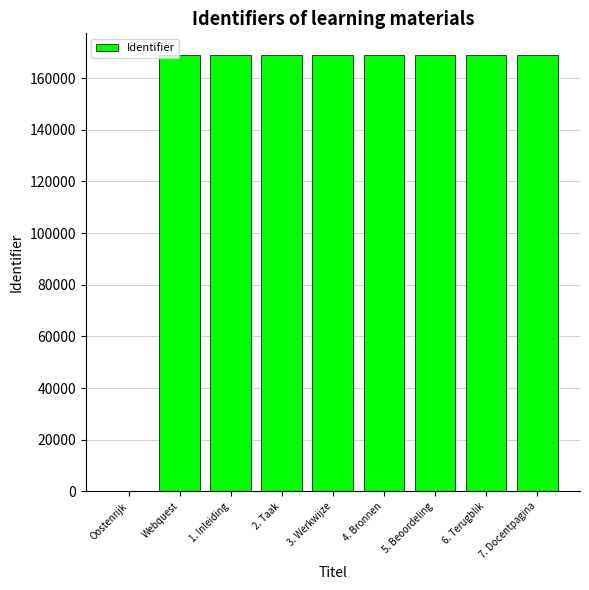

What is the sum of all values?

1350987